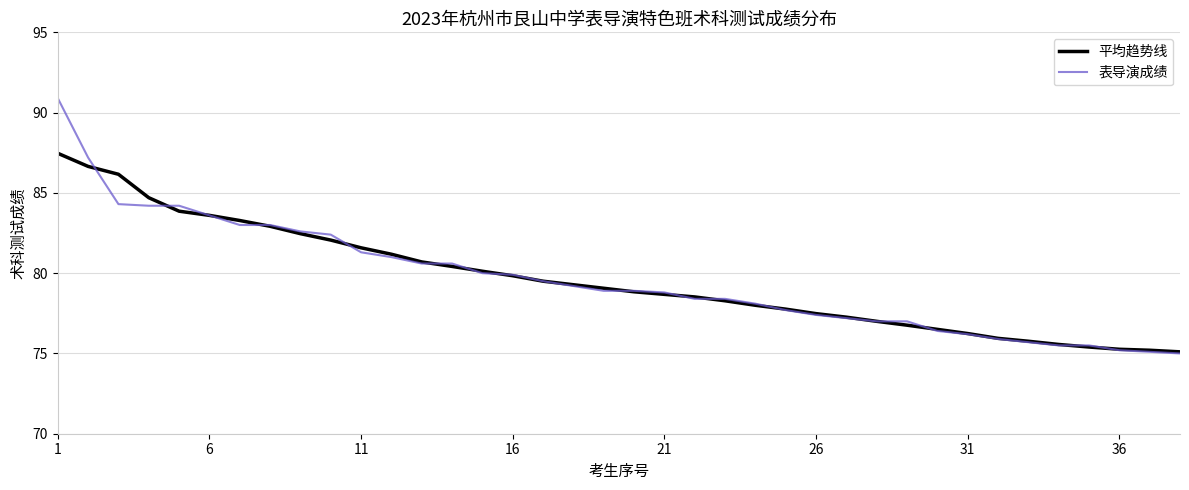

Which series has the widest spread of values?

表导演成绩